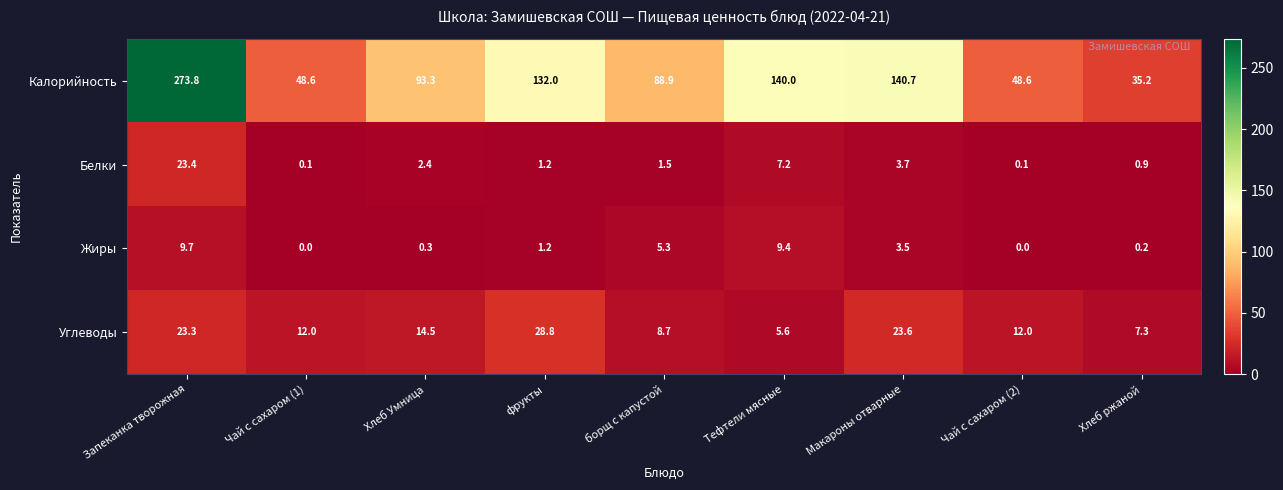

What value does the Белки series have at Запеканка творожная?

23.4